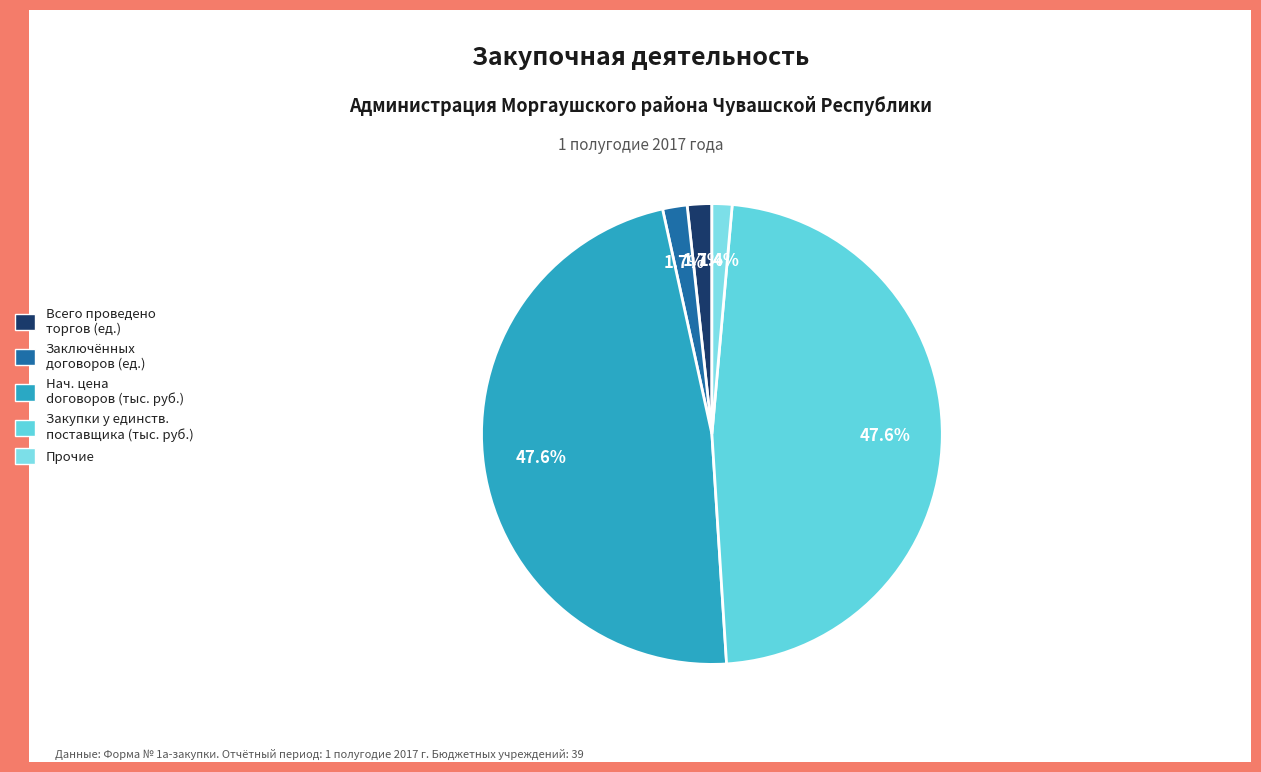

Count the number of slices in the pie.

5